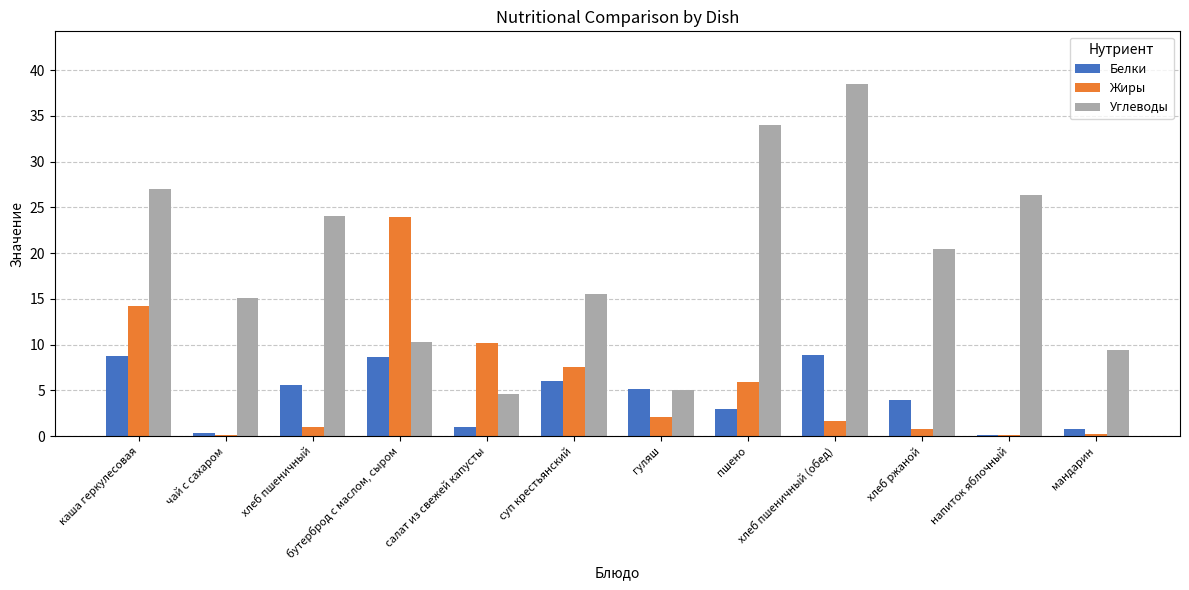

What is the difference between the Белки values at суп крестьянский and чай с сахаром?

5.7